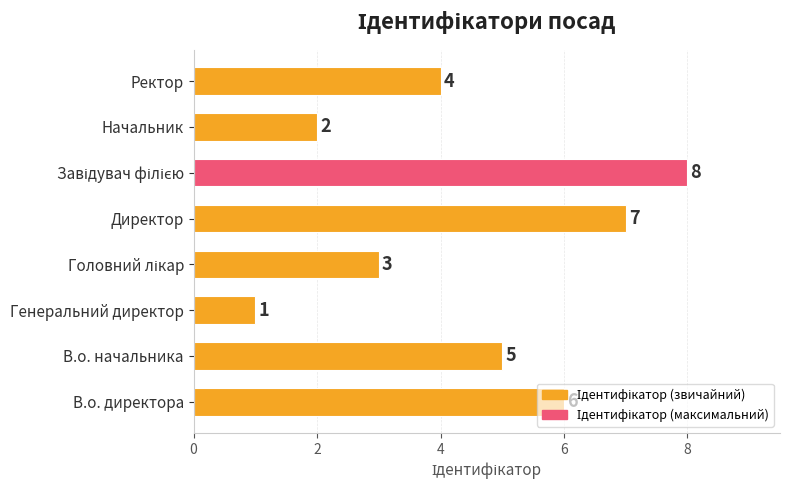

What is the difference between the values at Генеральний директор and Ректор?

3